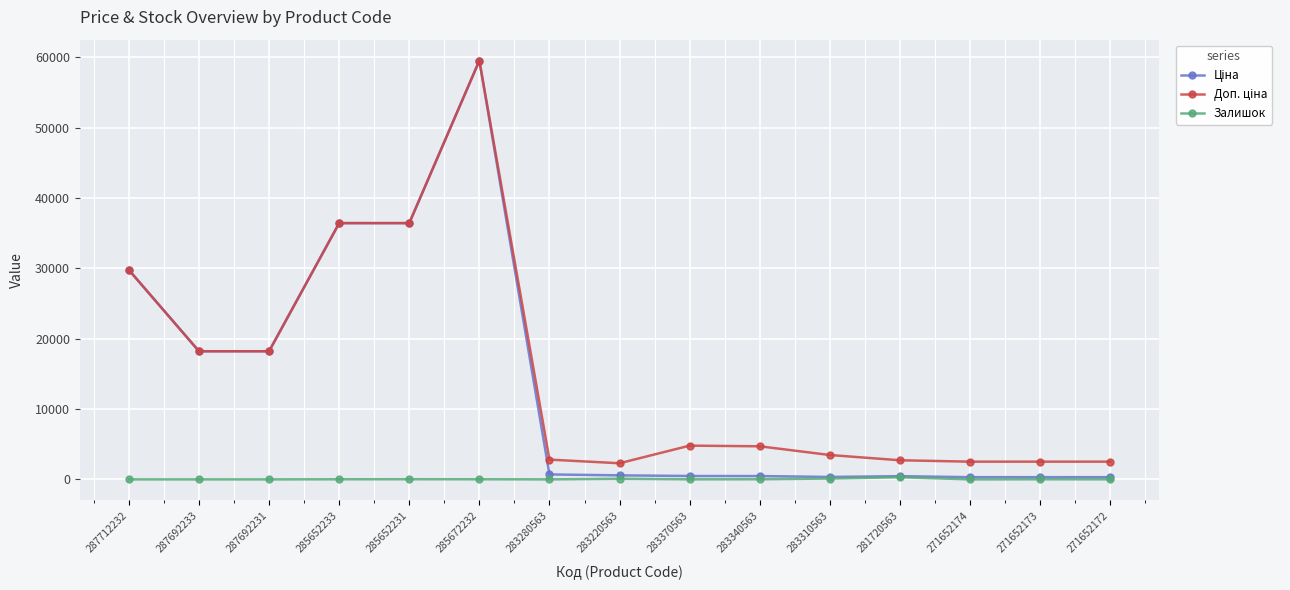

Is this an area chart (filled region under the line)?

No